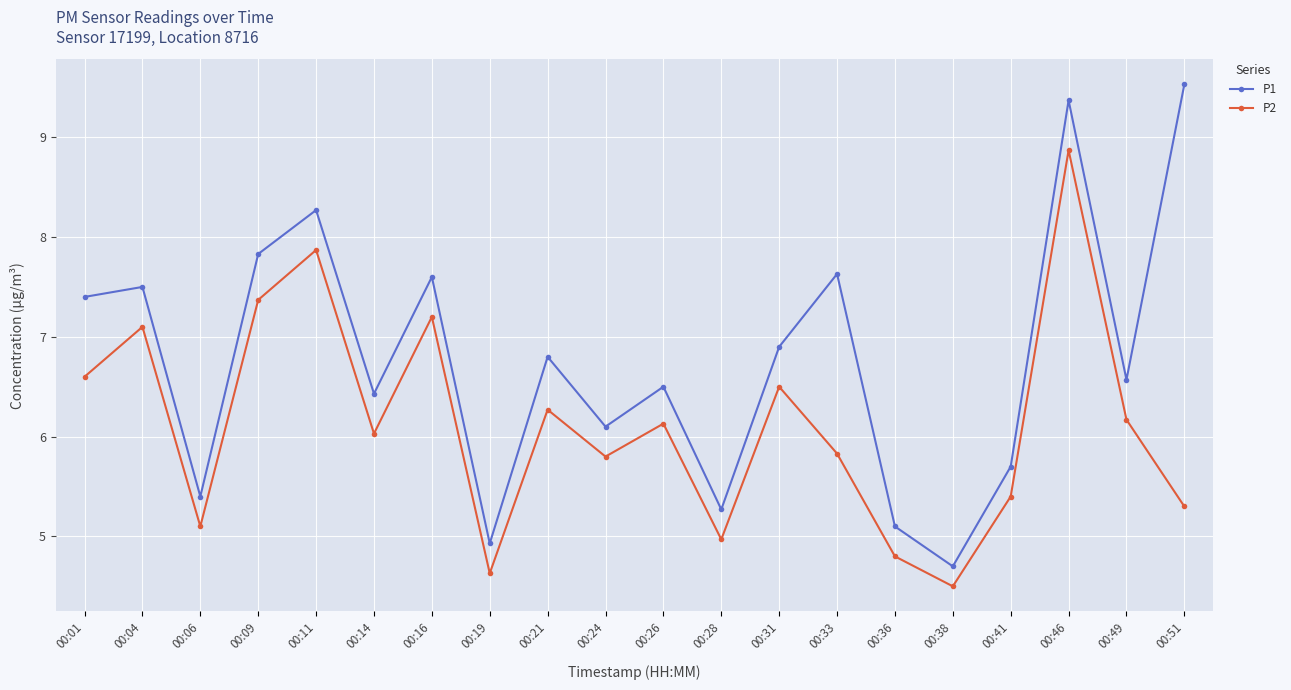

What is the difference between the second highest and minimum values in the P2 series?

3.4